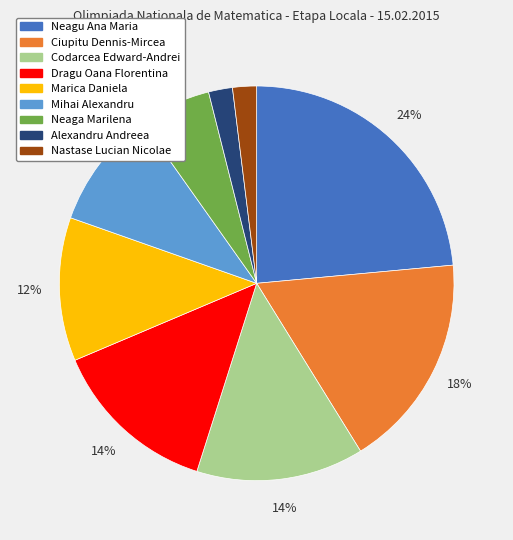

What percentage is the Ciupitu Dennis-Mircea slice, to the nearest percent?

18%